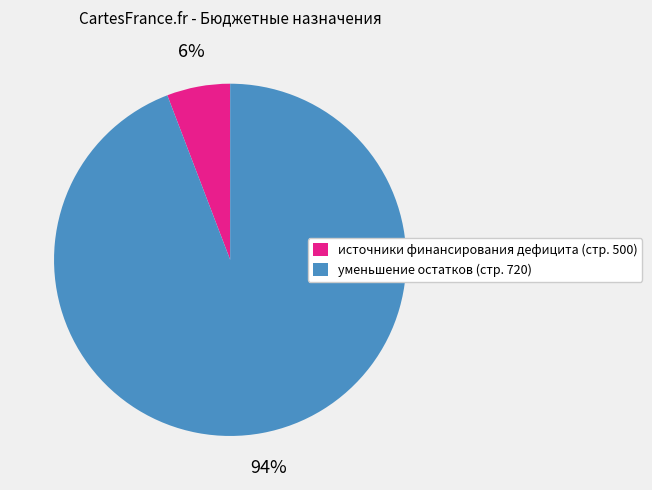

Which has a higher value, источники финансирования дефицита (стр. 500) or уменьшение остатков (стр. 720)?

уменьшение остатков (стр. 720)